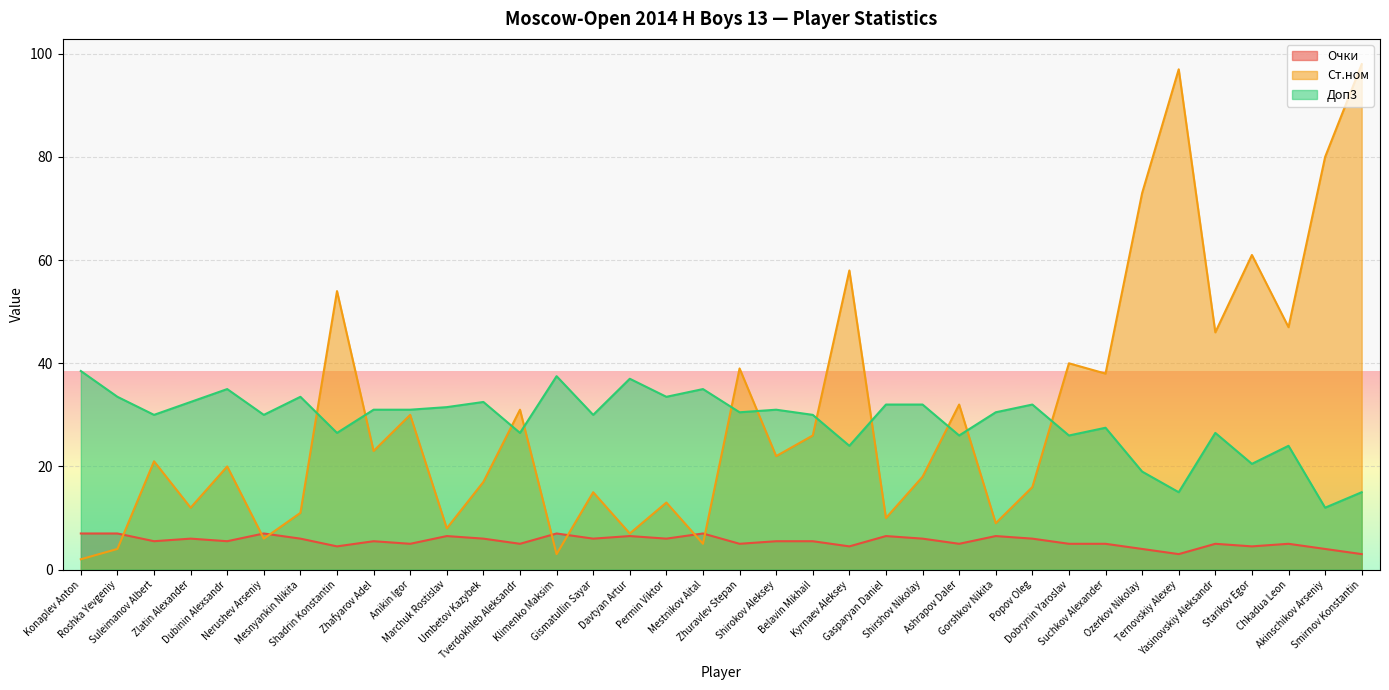

What position from the right is Ashrapov Daler?

12